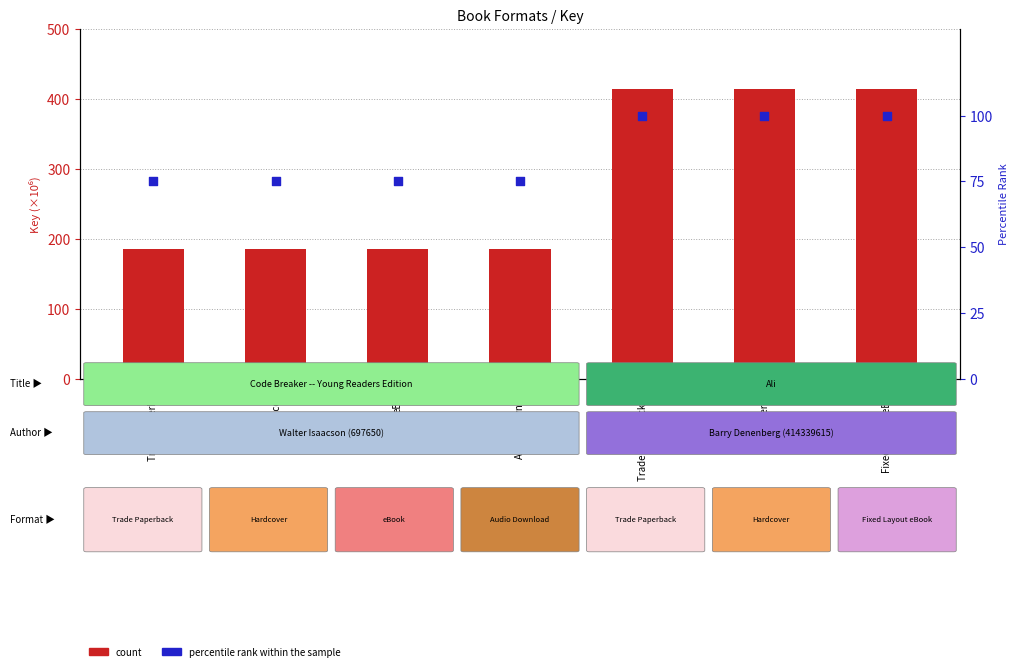

Which series has the largest total across all categories?

count